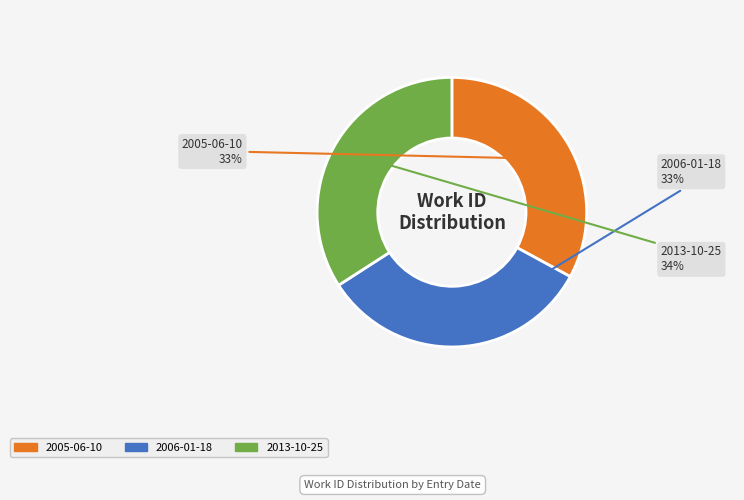

Does 2005-06-10 account for over 50% of the chart?

No